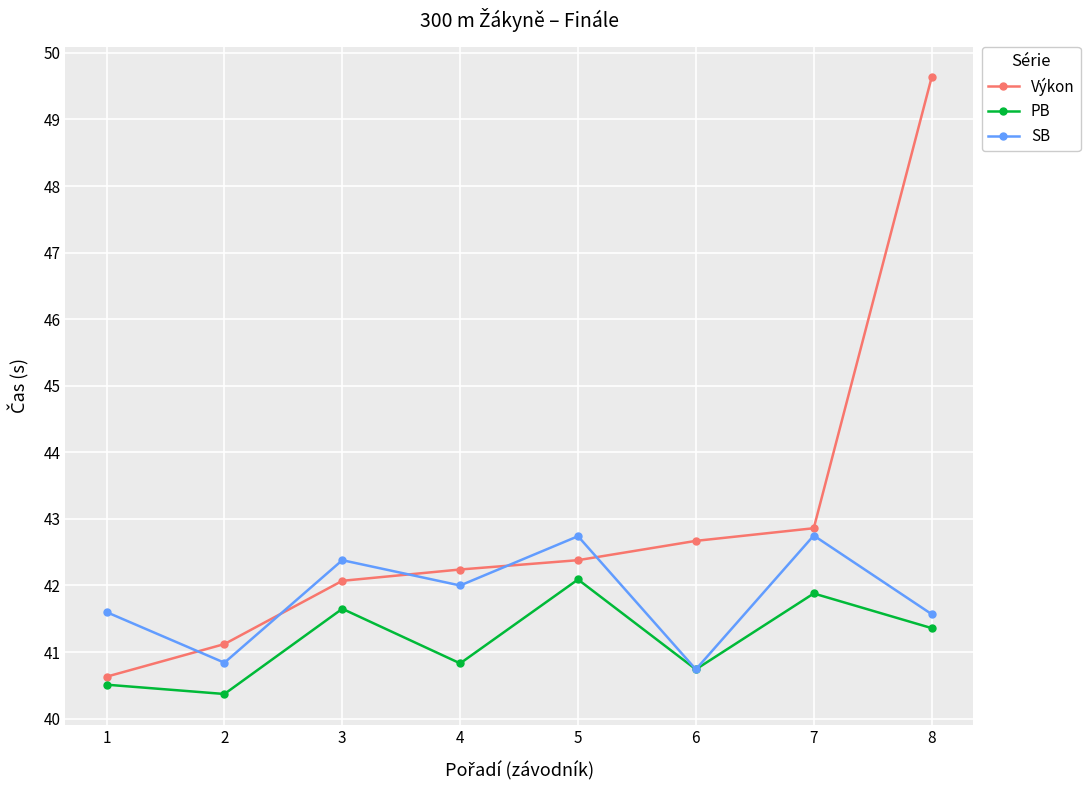

Rank the series by their average value, from lowest to highest.

PB, SB, Výkon